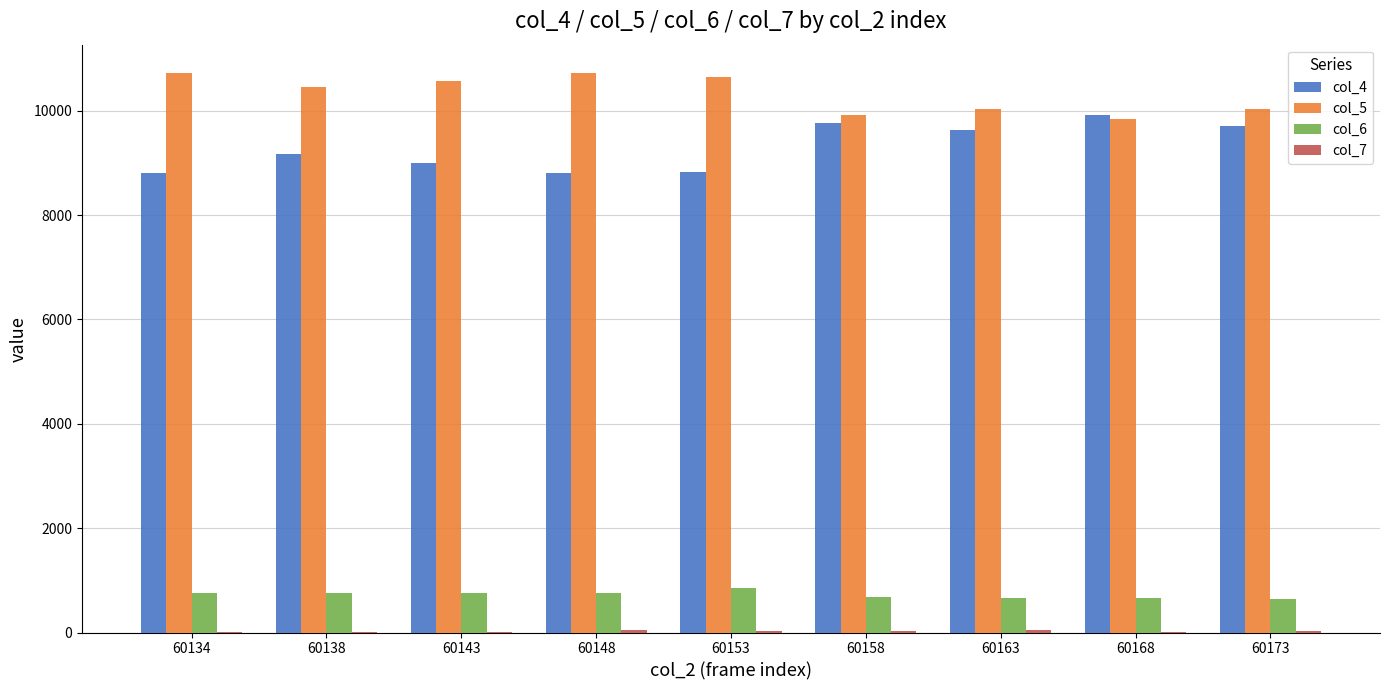

Which series has the largest total across all categories?

col_5